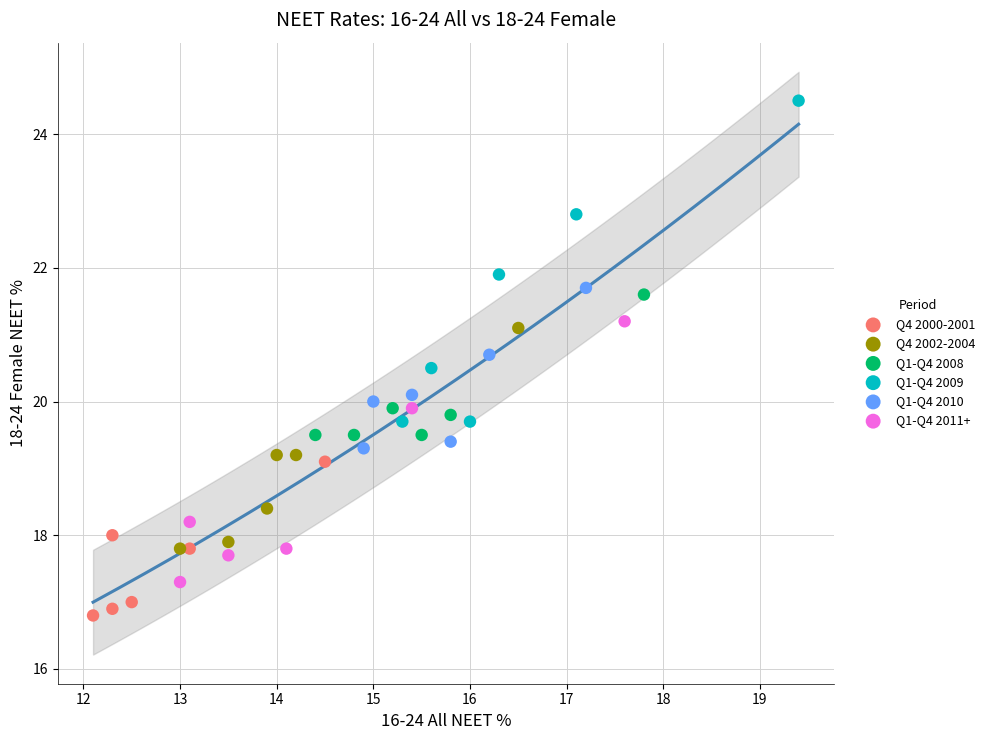

What are all the series names shown in the legend?

Q4 2000-2001, Q4 2002-2004, Q1-Q4 2008, Q1-Q4 2009, Q1-Q4 2010, Q1-Q4 2011+